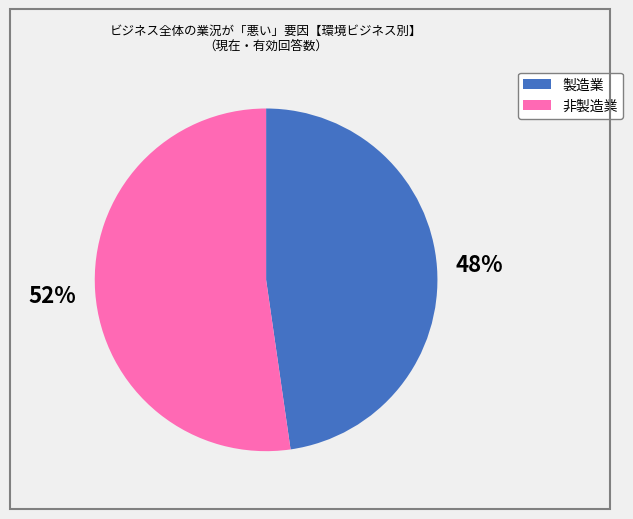

To the nearest percent, what is the average slice percentage?

50%